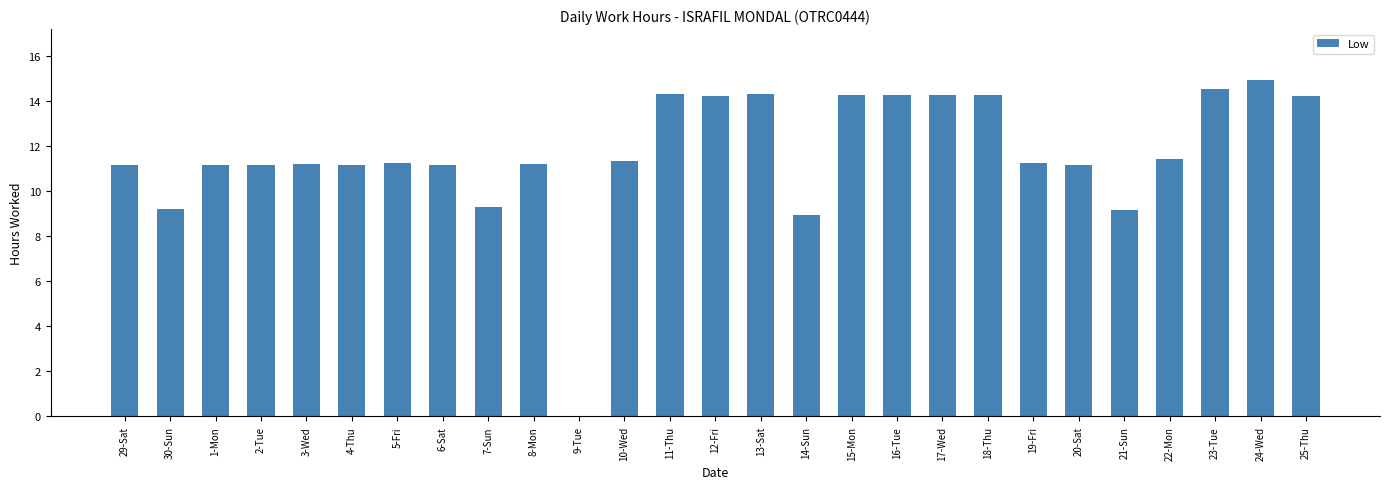

How many values are above zero?

26